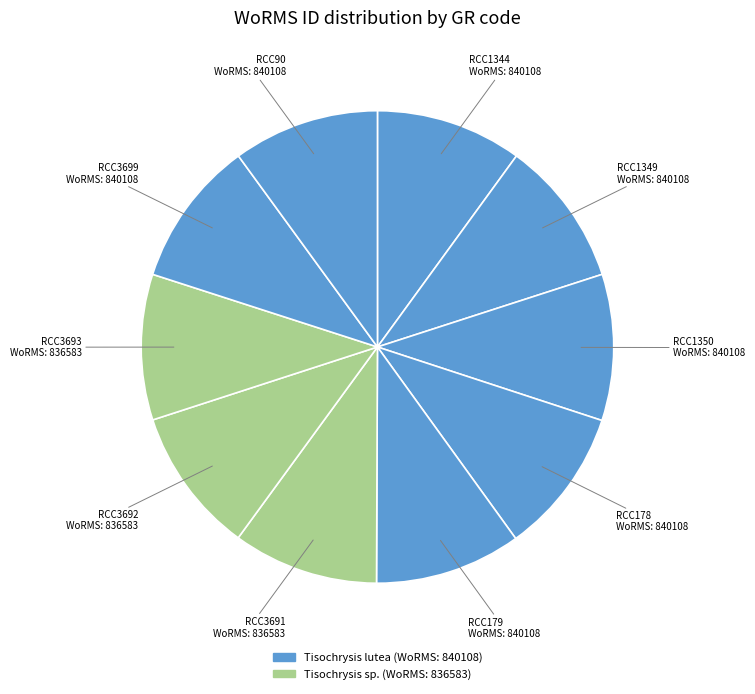

How many segments does this pie chart have?

10